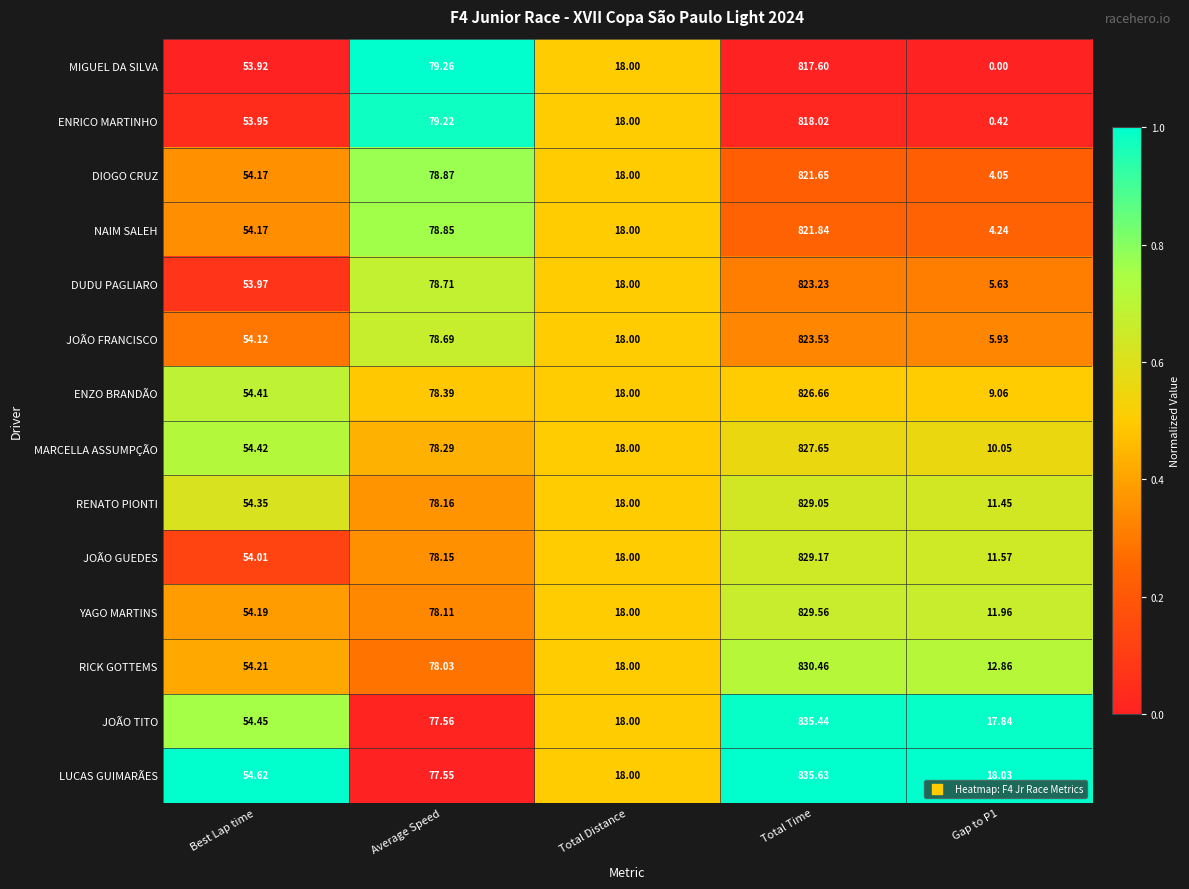

Count the number of data series in this chart.

14